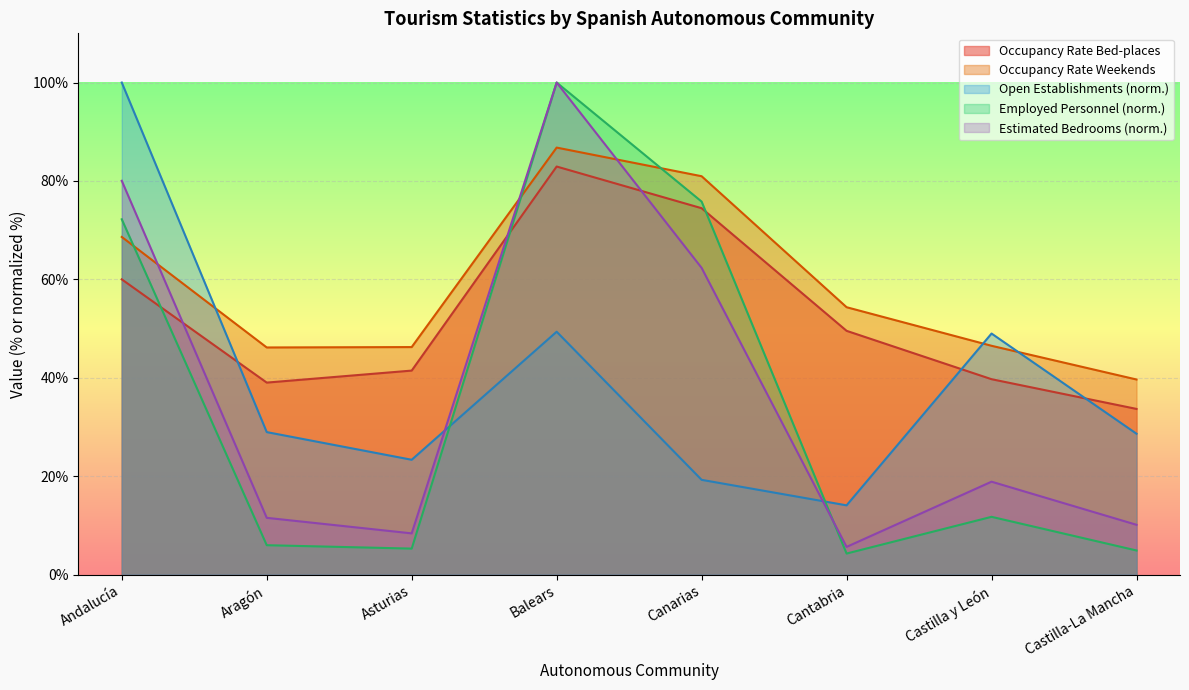

The value of Estimated Bed-places at Canarias is 116.5. True or false?

False